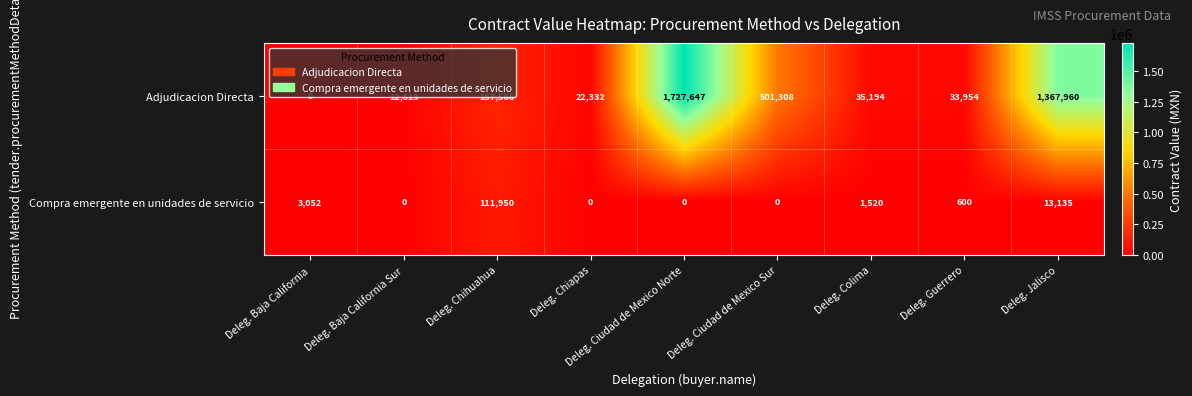

What is the approximate value of Compra emergente en unidades de servicio at Deleg. Colima?

1520